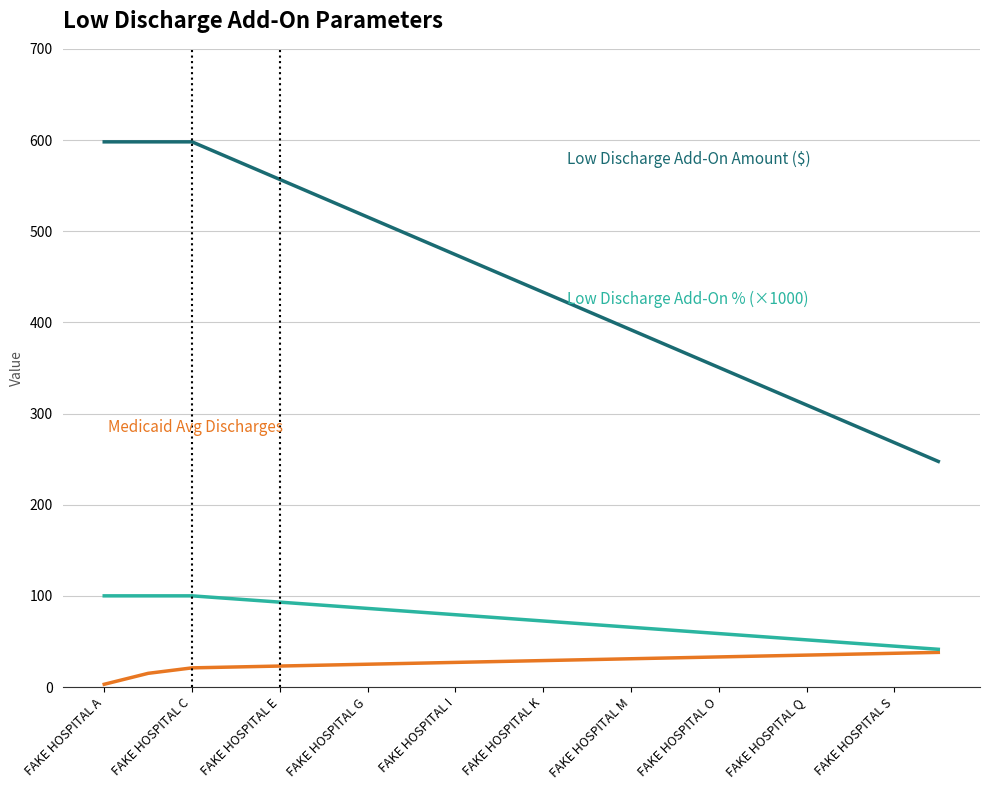

What is the greatest value displayed?

598.0